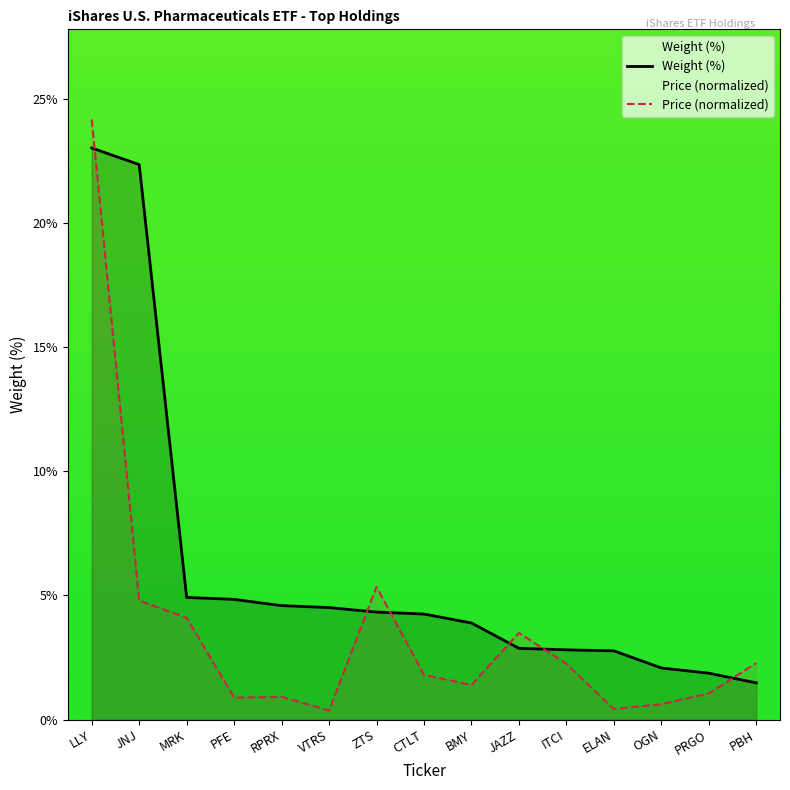

Rank the series at JNJ from highest to lowest value.

Weight (%), Price (normalized)